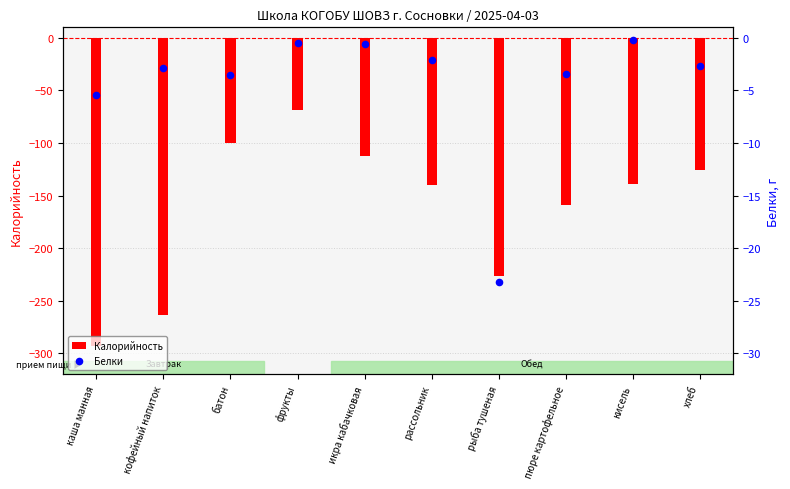

Is the value of Белки at пюре картофельное greater than the value of Калорийность at кофейный напиток?

Yes